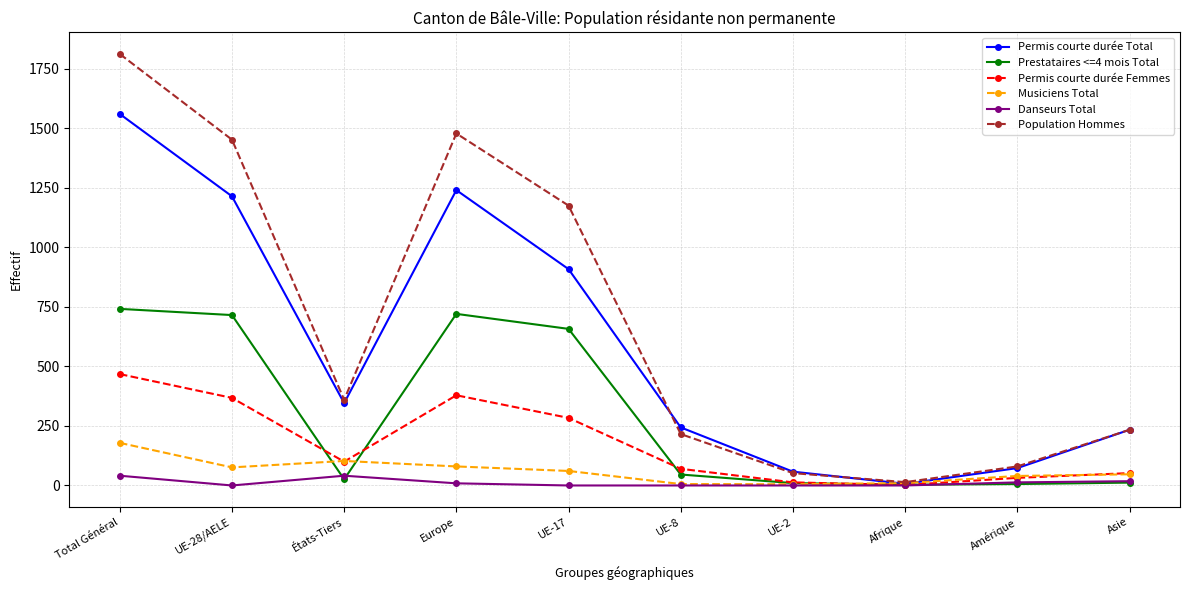

Is this an area chart (filled region under the line)?

No